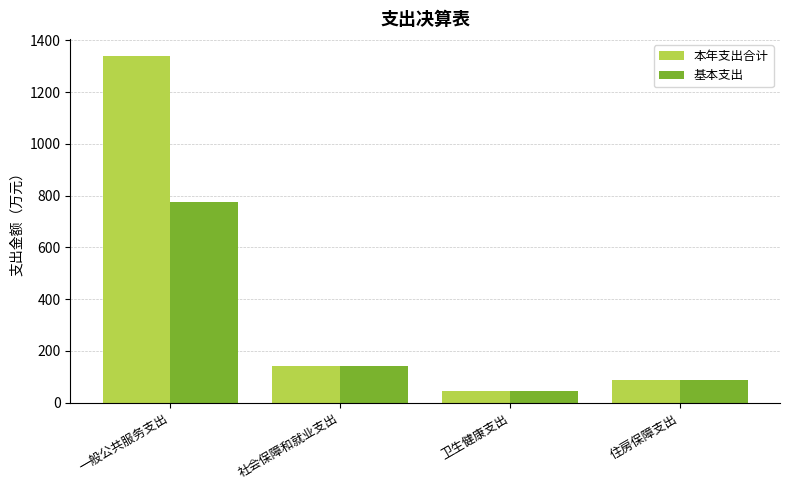

Which series has the largest range (max minus min)?

本年支出合计